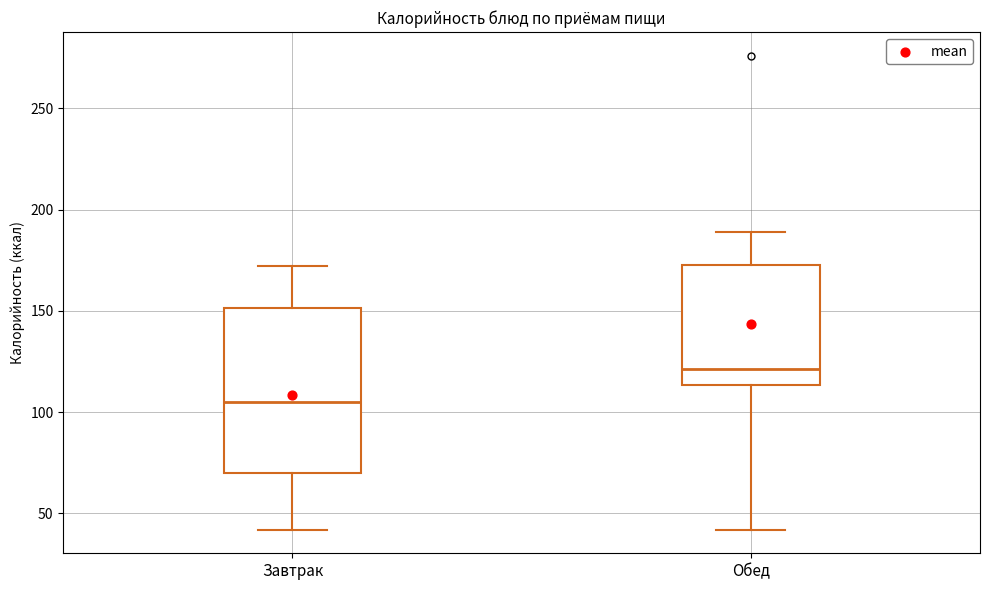

Where does the median line of the box for Обед sit on the y-axis? The values are not printed on the chart, so give them approximately, as read against the axis.

120